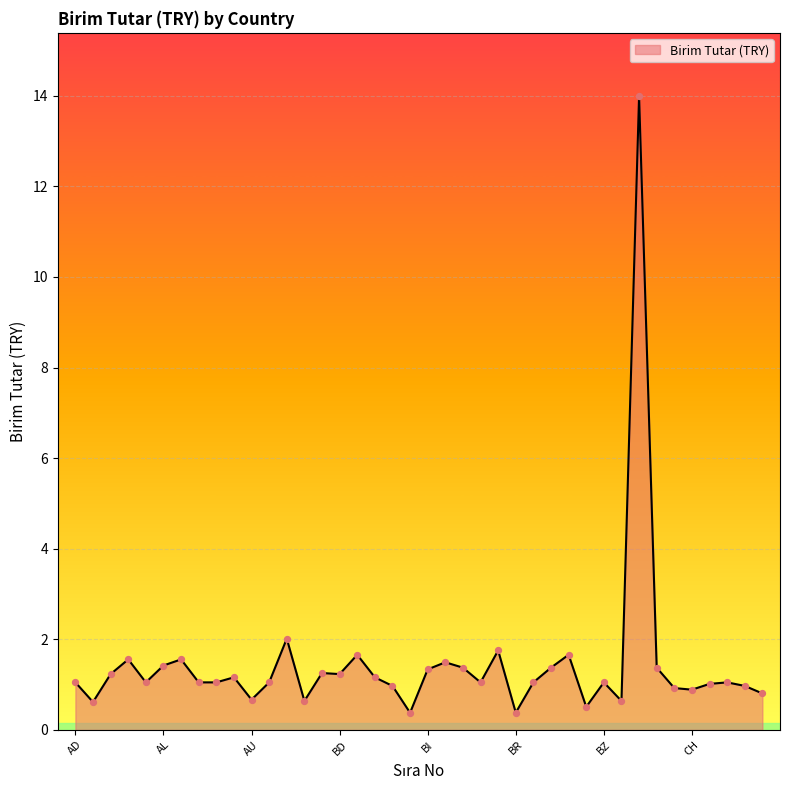

What is the difference between the maximum and minimum values?

13.6